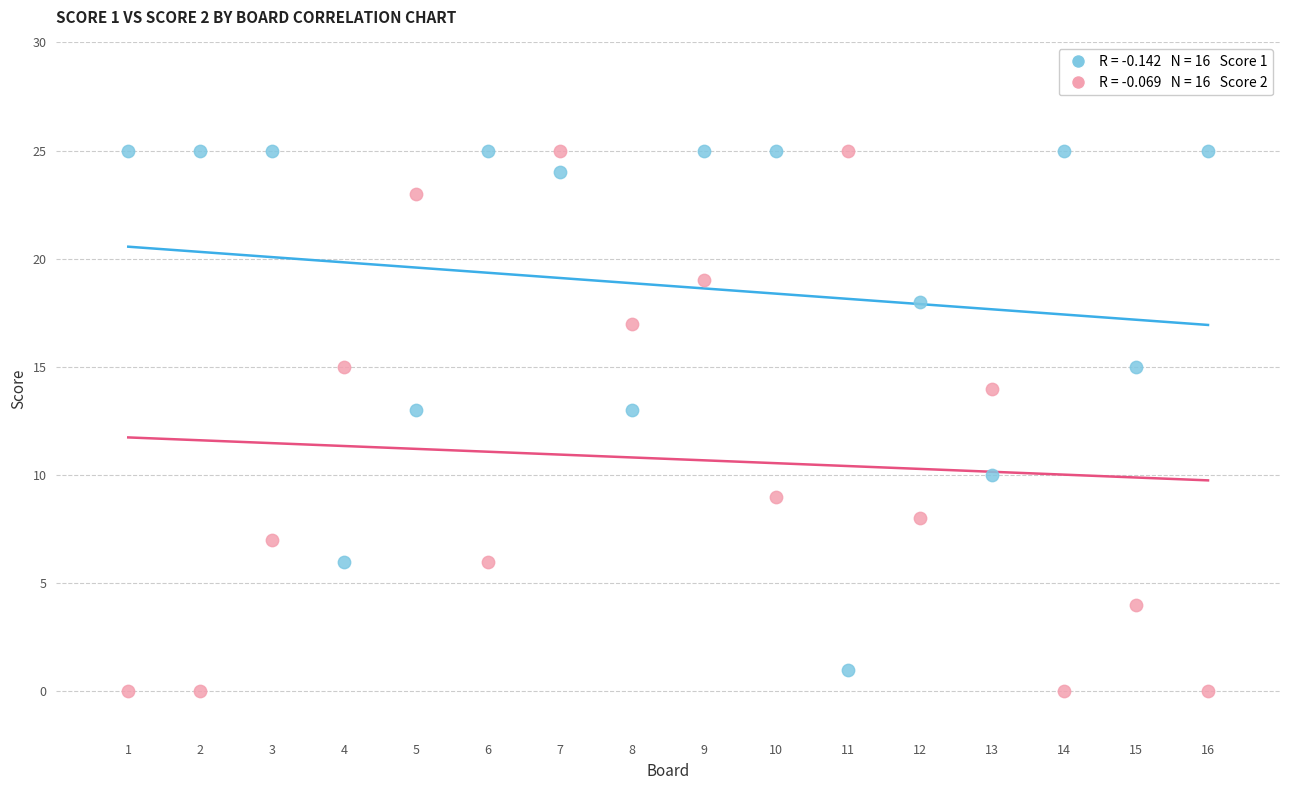

Across all data points, what is the range of Y values (max minus min)?

25